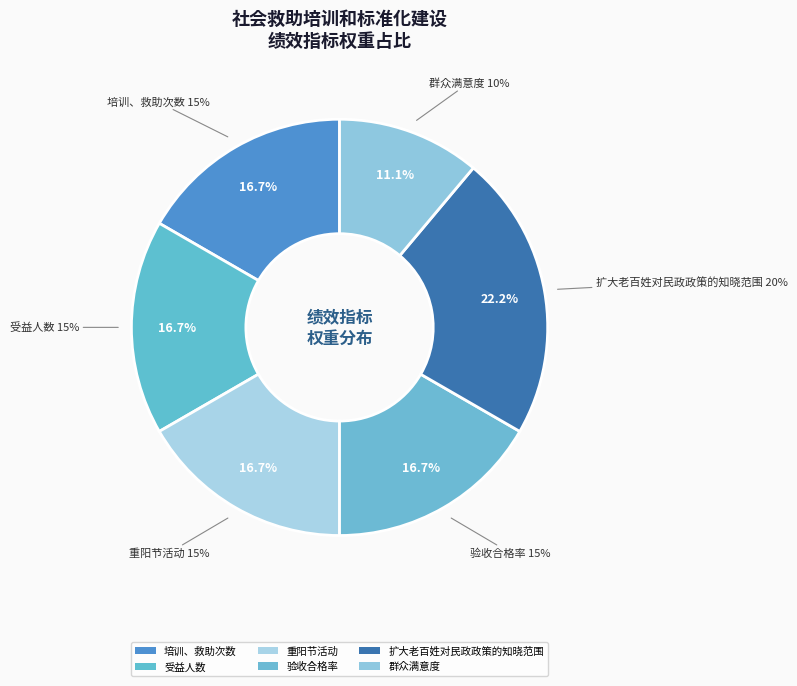

What percentage is the 重阳节活动 slice, to the nearest percent?

17%